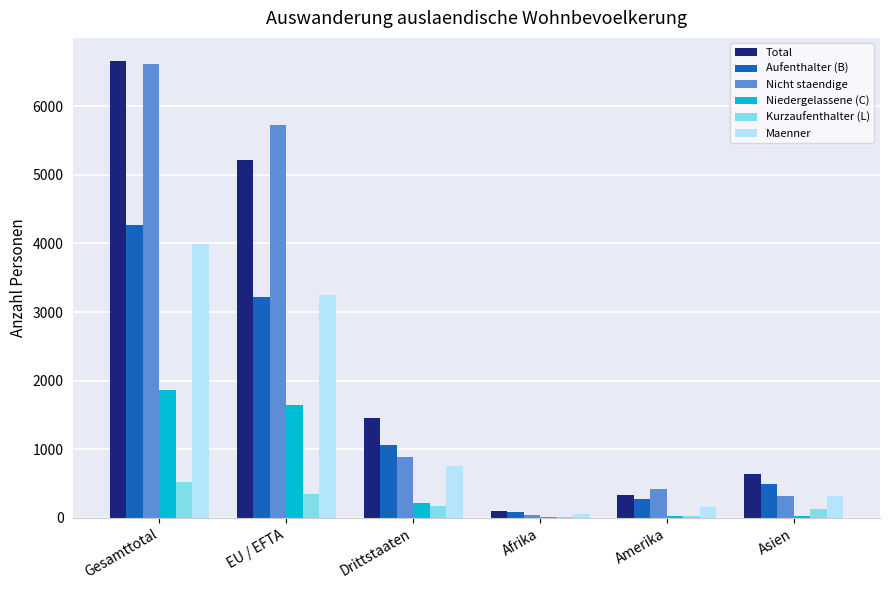

Which label corresponds to the largest value in the chart?

Gesamttotal